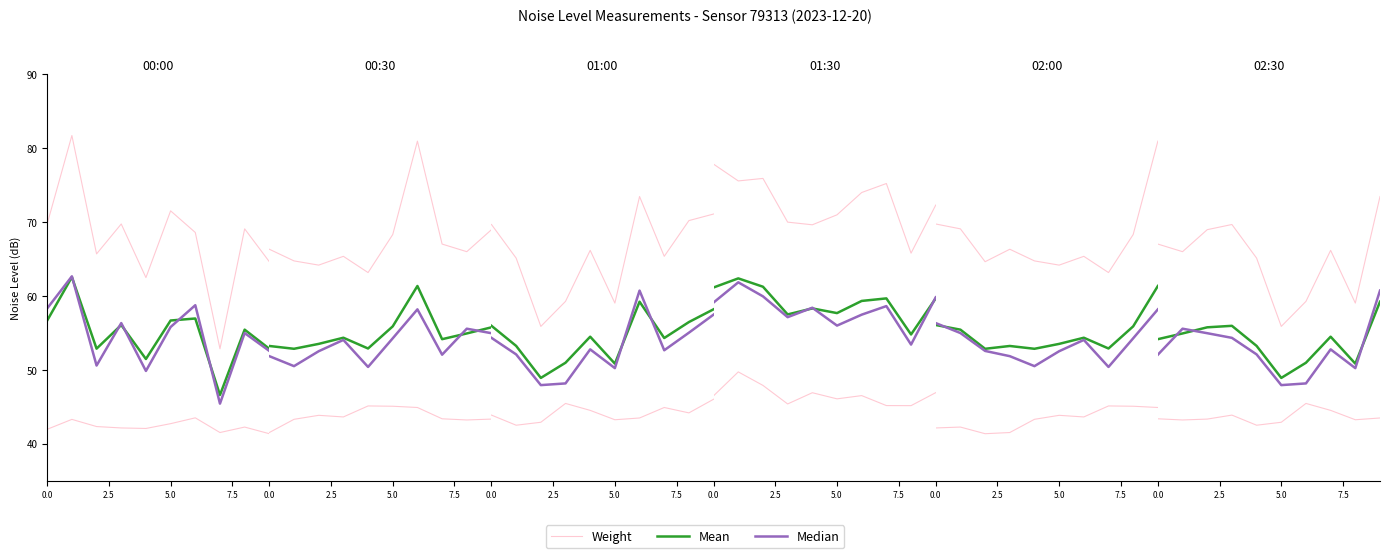

What position from the left is 7.5?

4